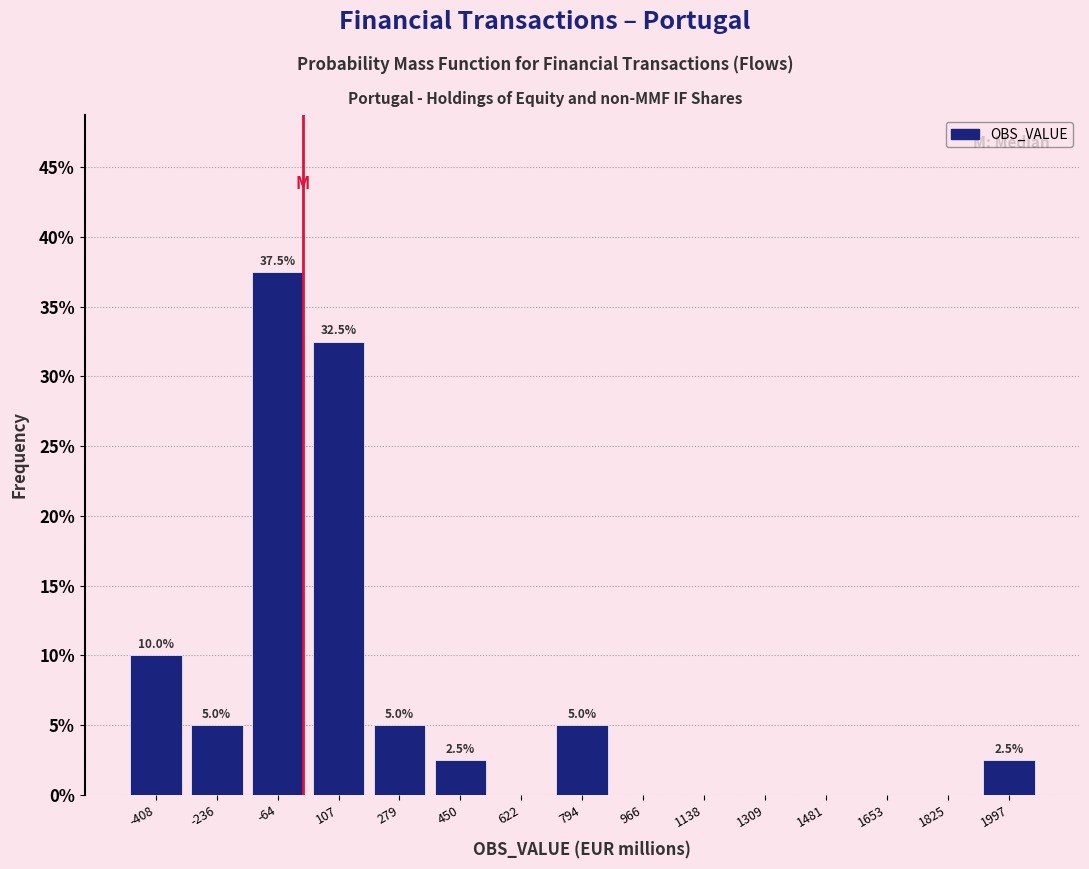

Which range on the x-axis has the tallest bar?

-160 to 20